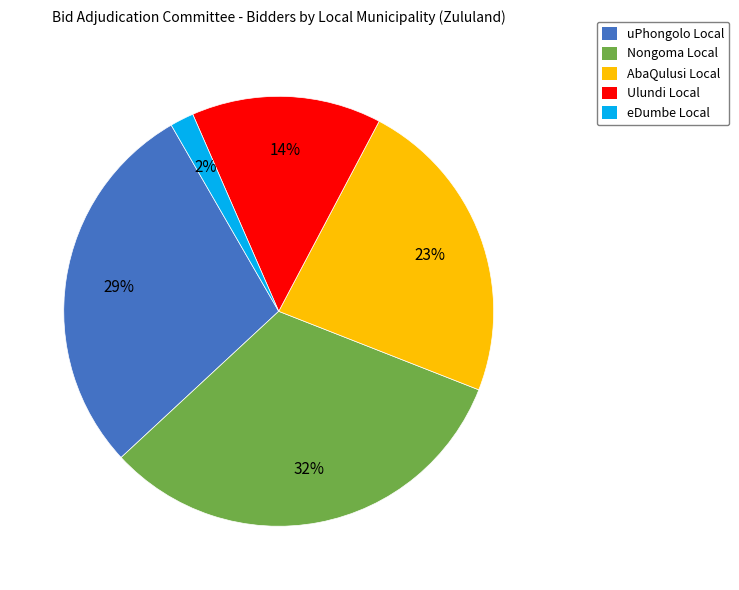

How many segments does this pie chart have?

5